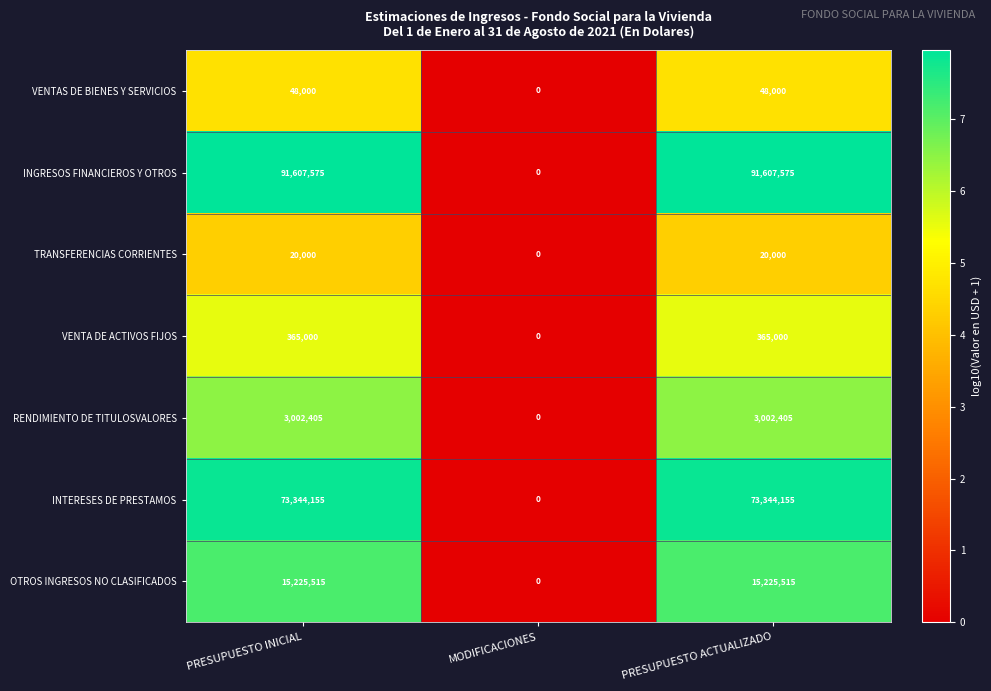

What is the spread (max minus min) of values at PRESUPUESTO INICIAL?

91587575